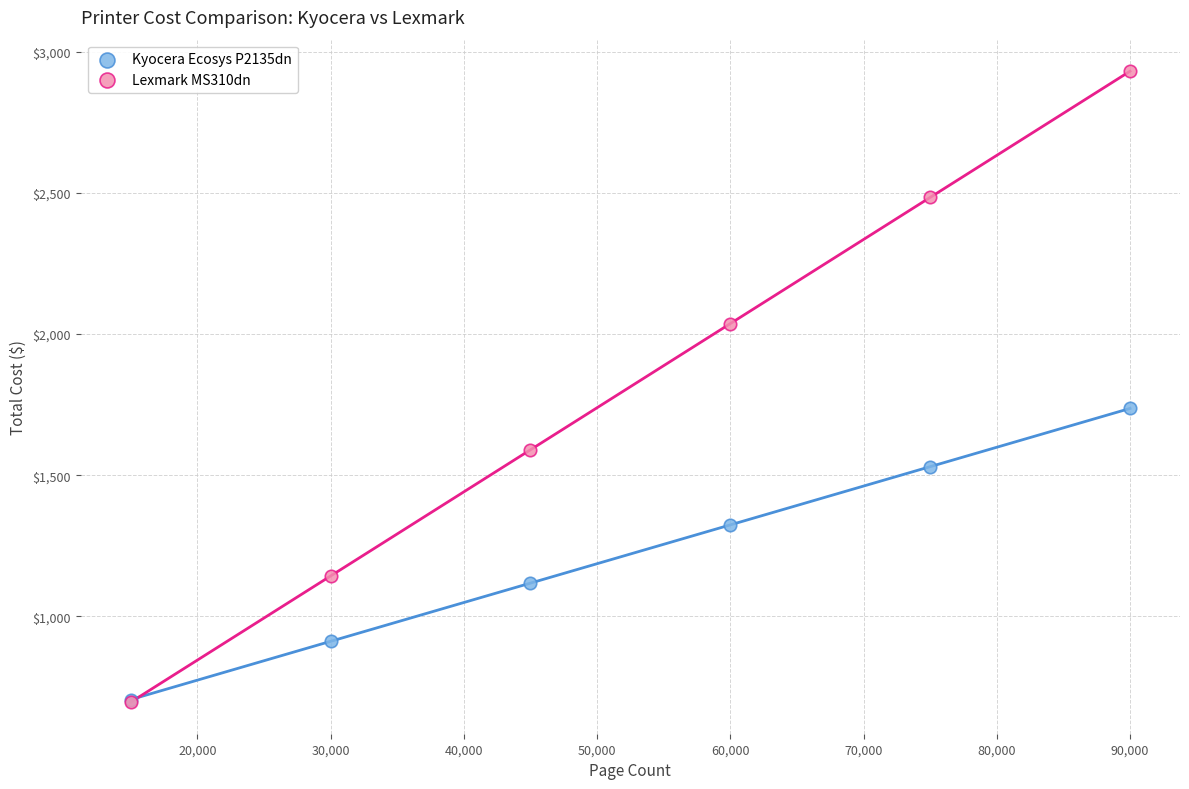

In the Kyocera Ecosys P2135dn series, what Y value is closest to 1220?

1117.8